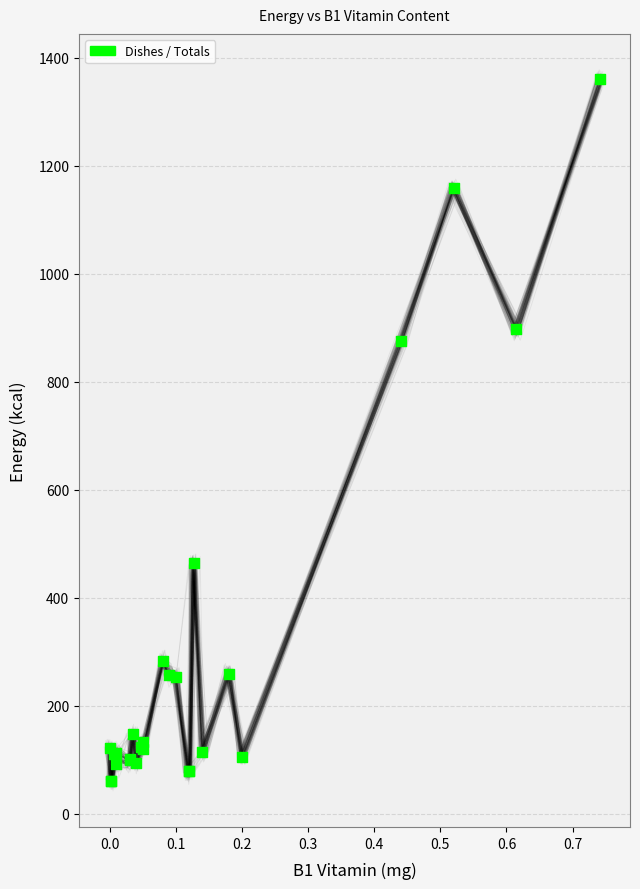

What Y value in the scatter plot is closest to 710?

875.4